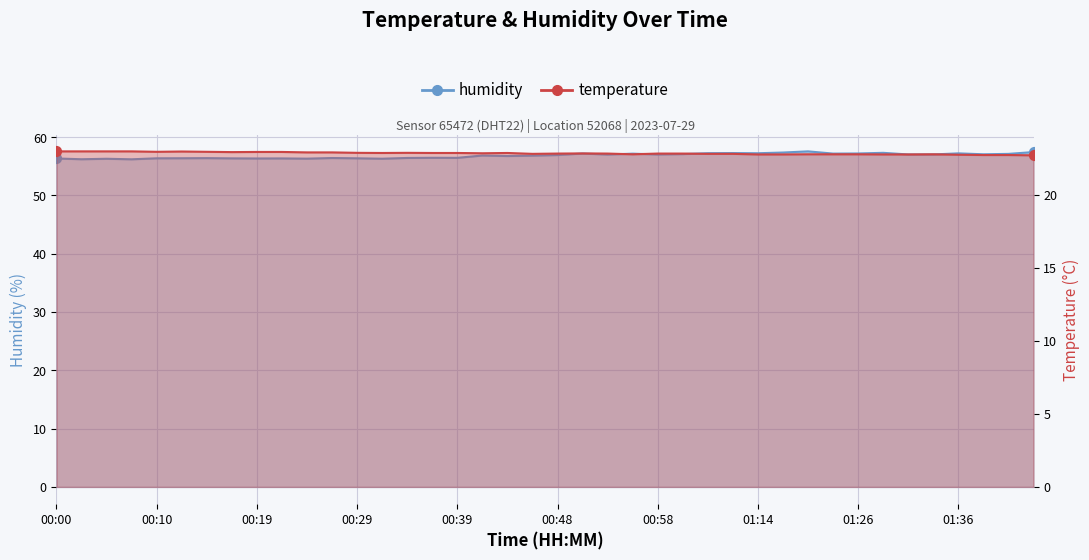

Which series has the widest spread of Y values?

humidity